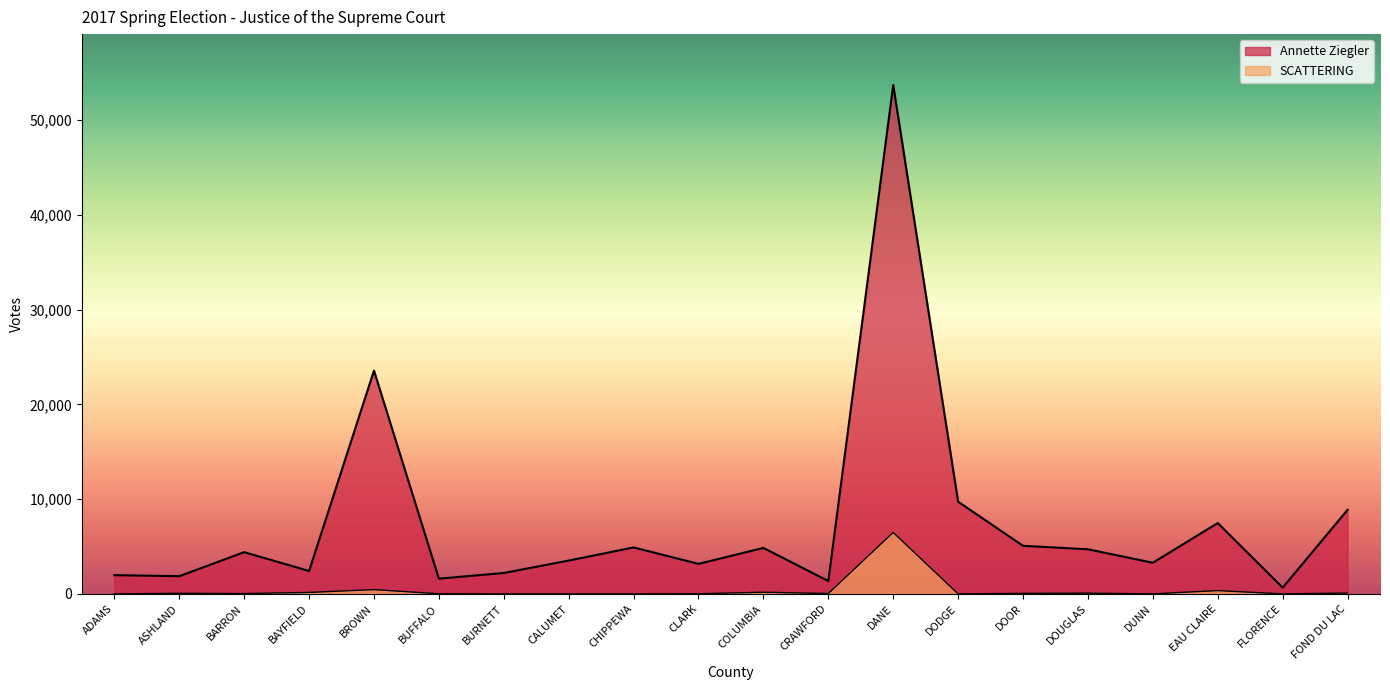

How many values in the Annette Ziegler series exceed 4405?

9